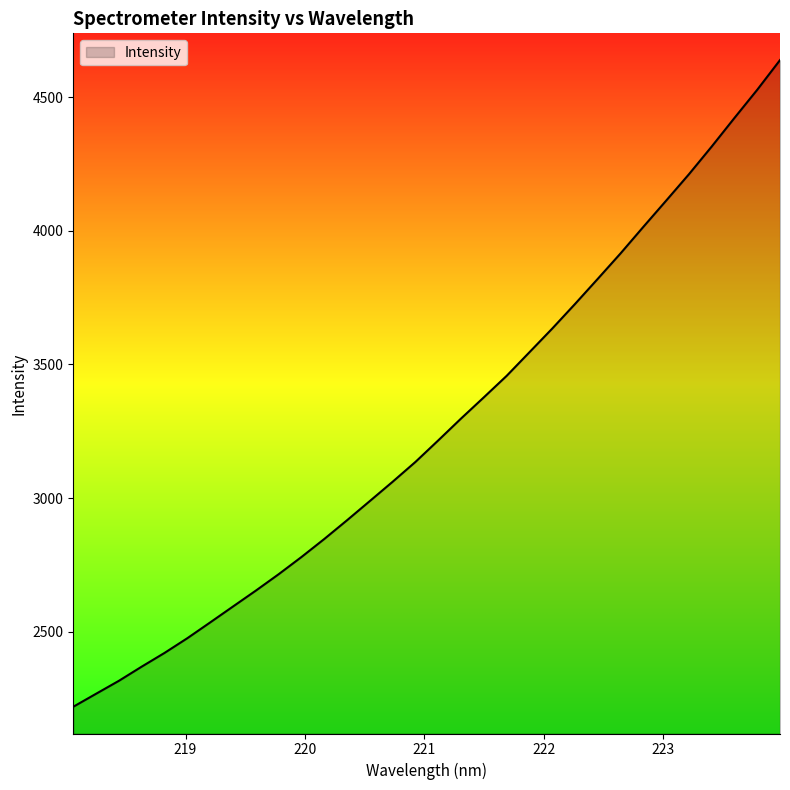

How many values are below 3216?

16